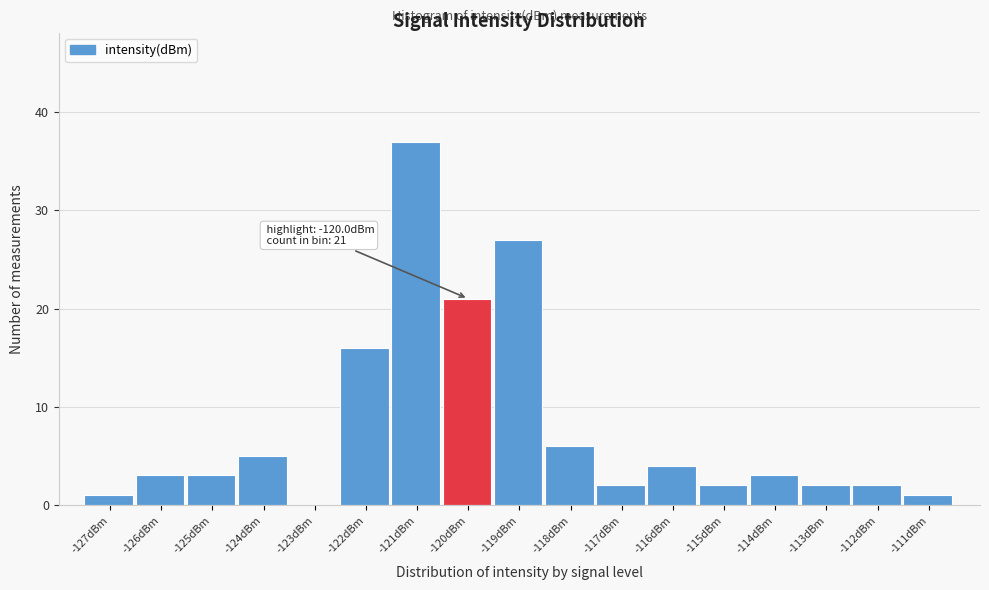

Reading right to left, what are all the values shown in this chart?

-111dBm=1	-112dBm=2	-113dBm=2	-114dBm=3	-115dBm=2	-116dBm=4	-117dBm=2	-118dBm=6	-119dBm=27	-120dBm=21	-121dBm=37	-122dBm=16	-123dBm=0	-124dBm=5	-125dBm=3	-126dBm=3	-127dBm=1